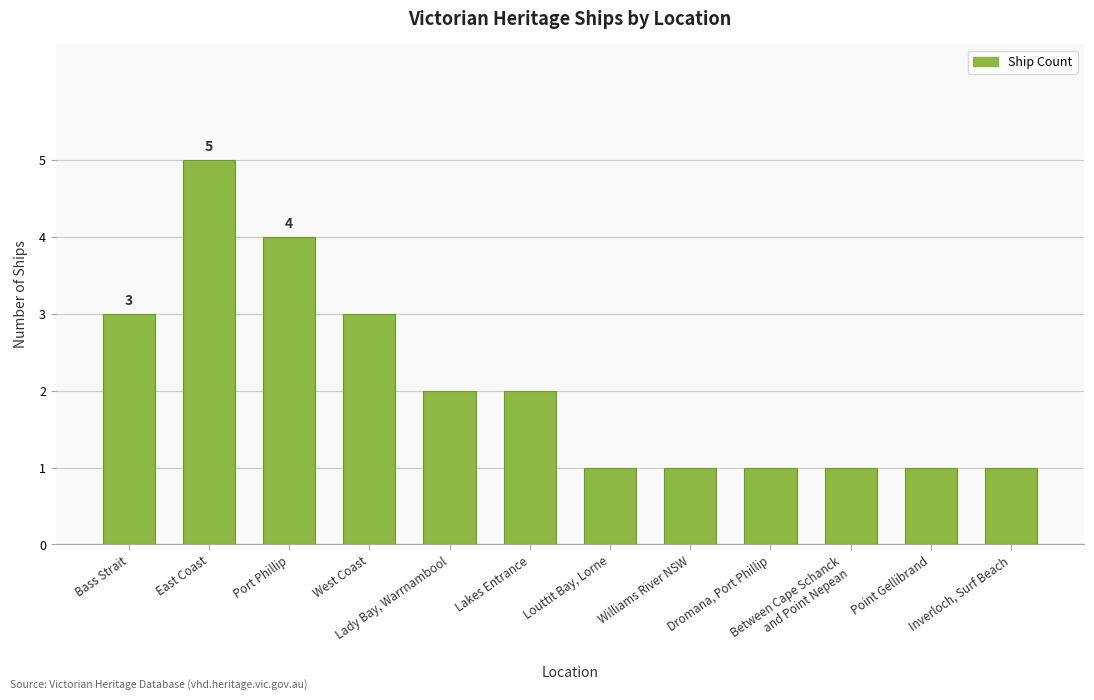

Approximately how many times larger is the value at Lady Bay, Warrnambool compared to East Coast?

0.4